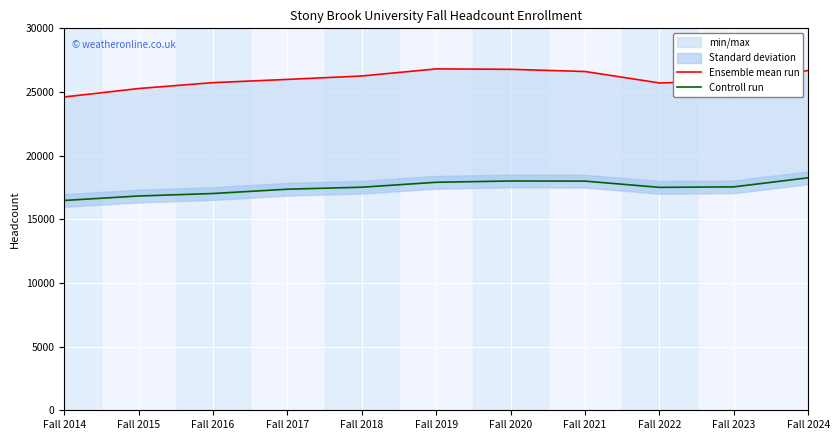

Which series has the largest range (max minus min)?

Ensemble mean run